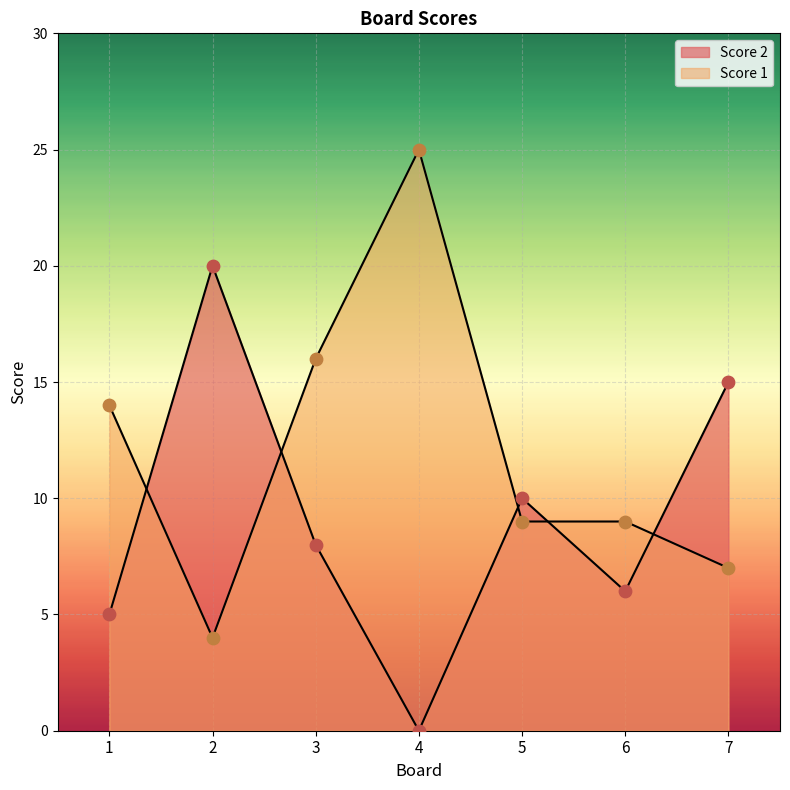

Which series contains the highest Y value?

Score 1